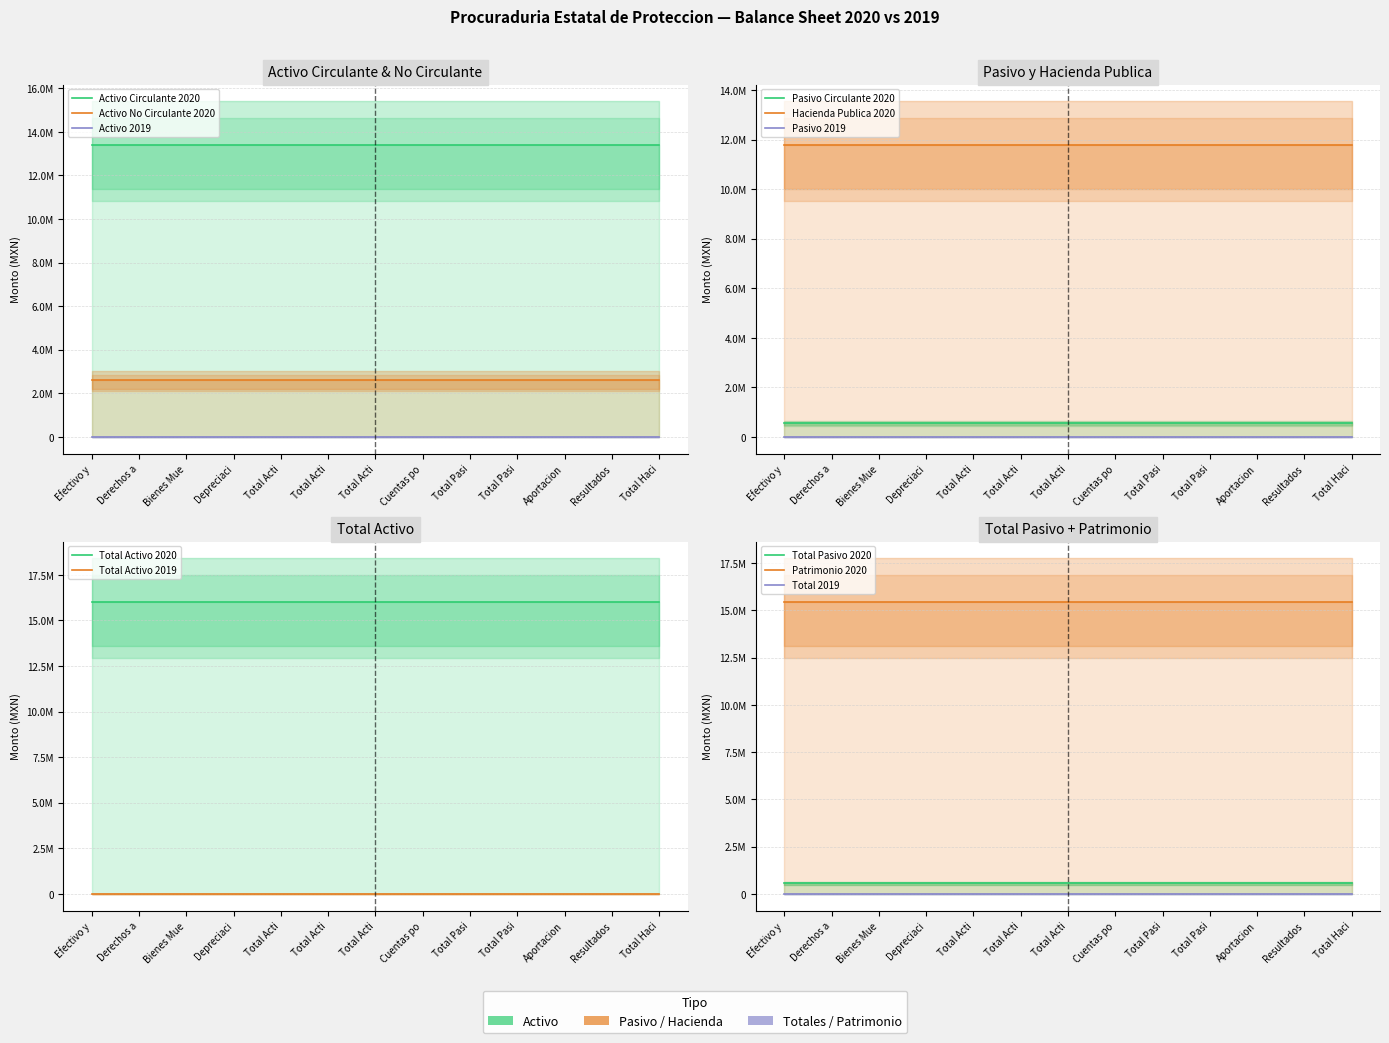

Which has a higher value, 5 or 11?

5